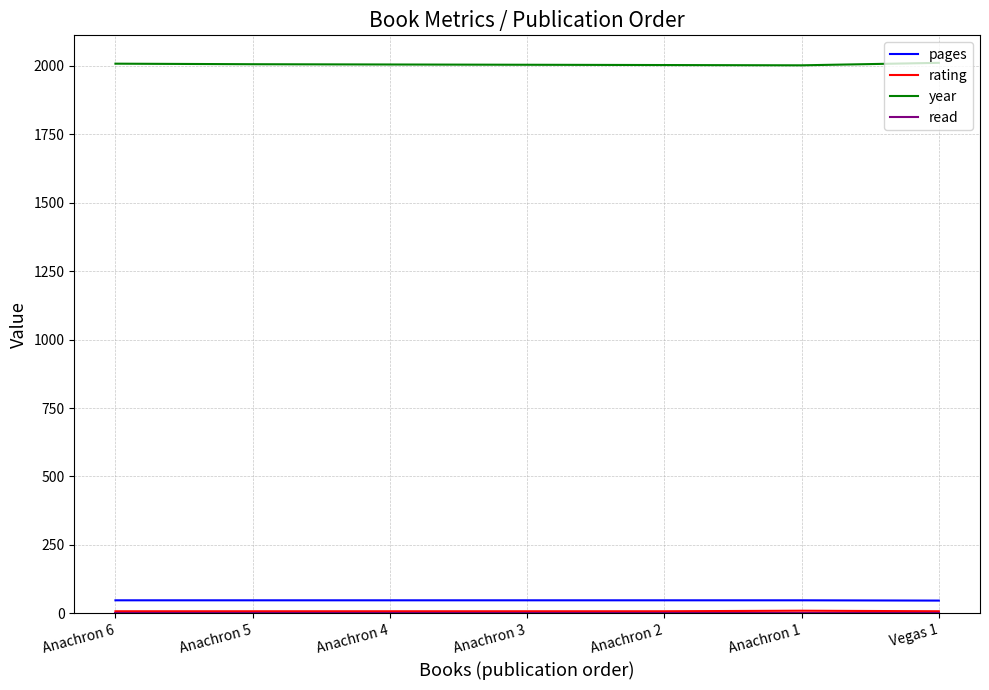

What is the average value of the pages series?

48